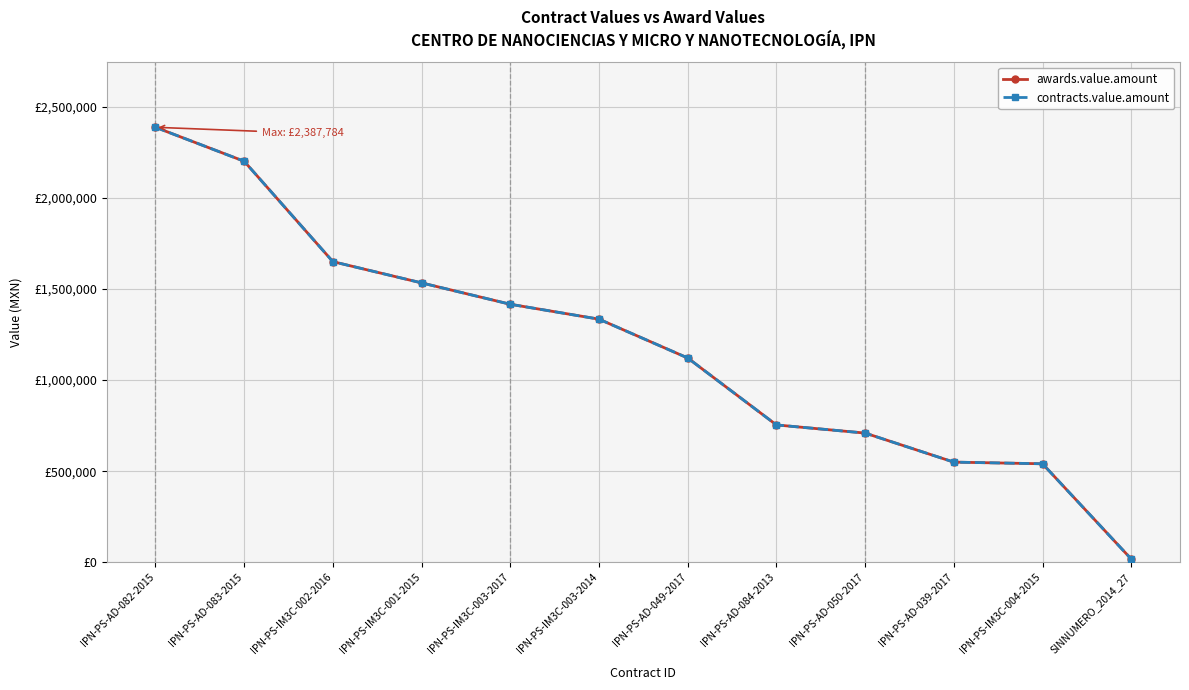

True or false: awards.value.amount and contracts.value.amount cross at least once.

False